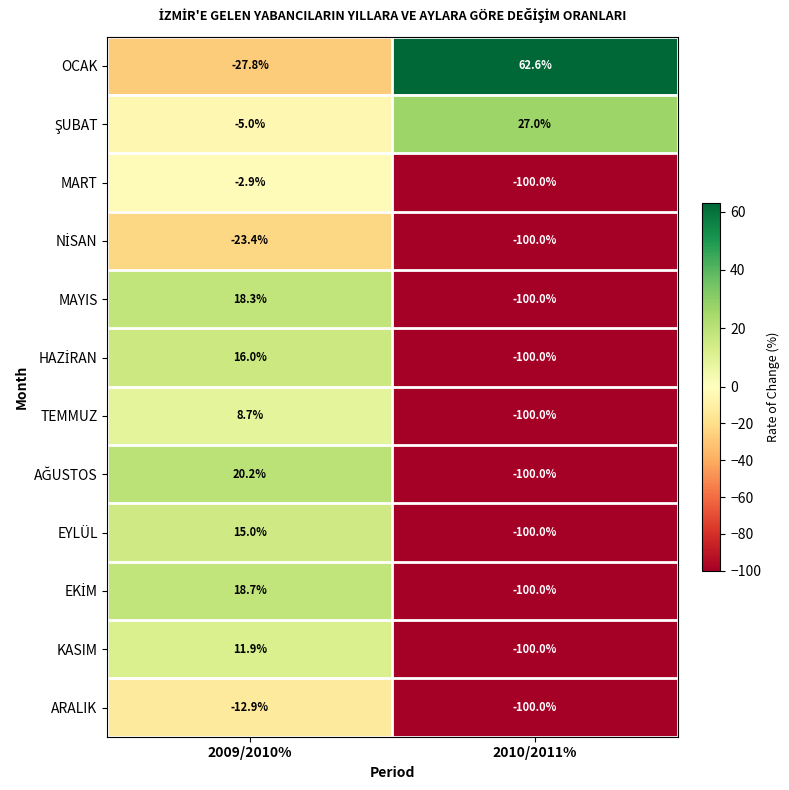

What is the difference between the TEMMUZ values at 2009/2010% and 2010/2011%?

108.7